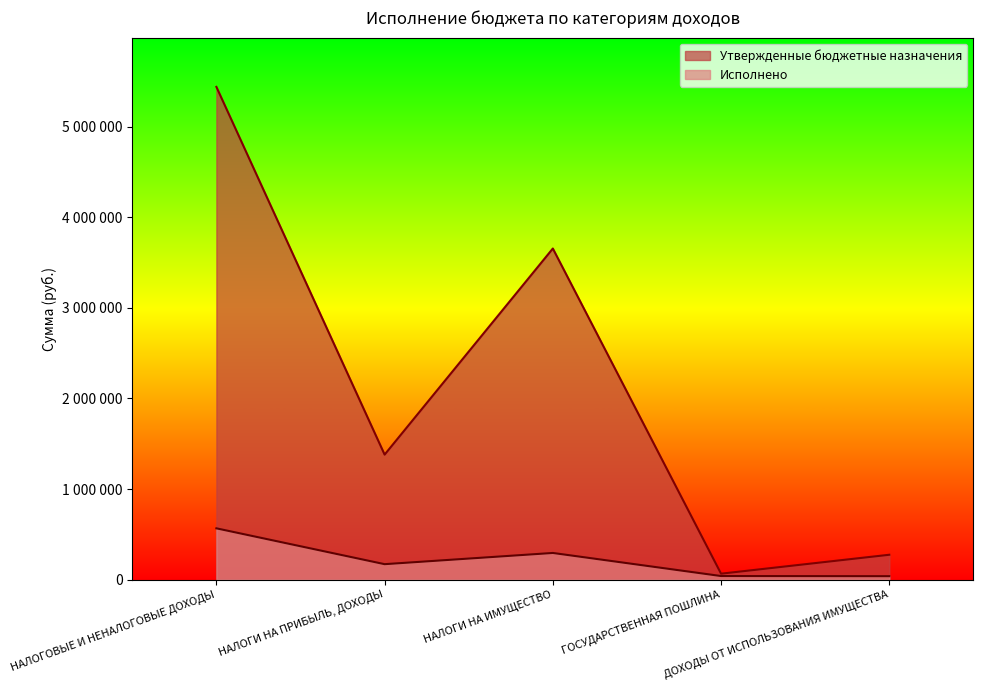

What is the approximate value of Исполнено at ГОСУДАРСТВЕННАЯ ПОШЛИНА?

39000.0